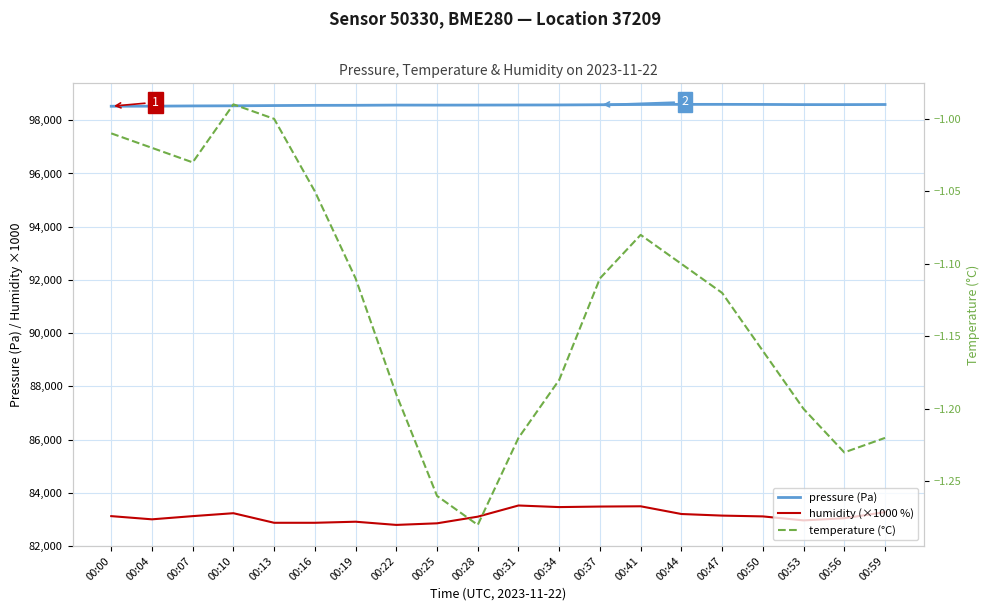

Reading left to right, list all the values displayed in this chart.

pressure (Pa): 00:00=98528.2	00:04=98530.9	00:07=98540.2	00:10=98544.2	00:13=98554.1	00:16=98561.7	00:19=98563.6	00:22=98571.6	00:25=98570.5	00:28=98572.2	00:31=98574.9	00:34=98577.1	00:37=98584.7	00:41=98594.1	00:44=98598.3	00:47=98598.9	00:50=98596.0	00:53=98589.2	00:56=98589.3	00:59=98593.4
humidity (×1000 %): 00:00=83120.0	00:04=83000.0	00:07=83120.0	00:10=83230.0	00:13=82870.0	00:16=82870.0	00:19=82910.0	00:22=82790.0	00:25=82850.0	00:28=83100.0	00:31=83520.0	00:34=83460.0	00:37=83480.0	00:41=83490.0	00:44=83200.0	00:47=83140.0	00:50=83110.0	00:53=82960.0	00:56=83040.0	00:59=83270.0
temperature (°C): 00:00=-1.0	00:04=-1.0	00:07=-1.0	00:10=-1.0	00:13=-1.0	00:16=-1.1	00:19=-1.1	00:22=-1.2	00:25=-1.3	00:28=-1.3	00:31=-1.2	00:34=-1.2	00:37=-1.1	00:41=-1.1	00:44=-1.1	00:47=-1.1	00:50=-1.2	00:53=-1.2	00:56=-1.2	00:59=-1.2